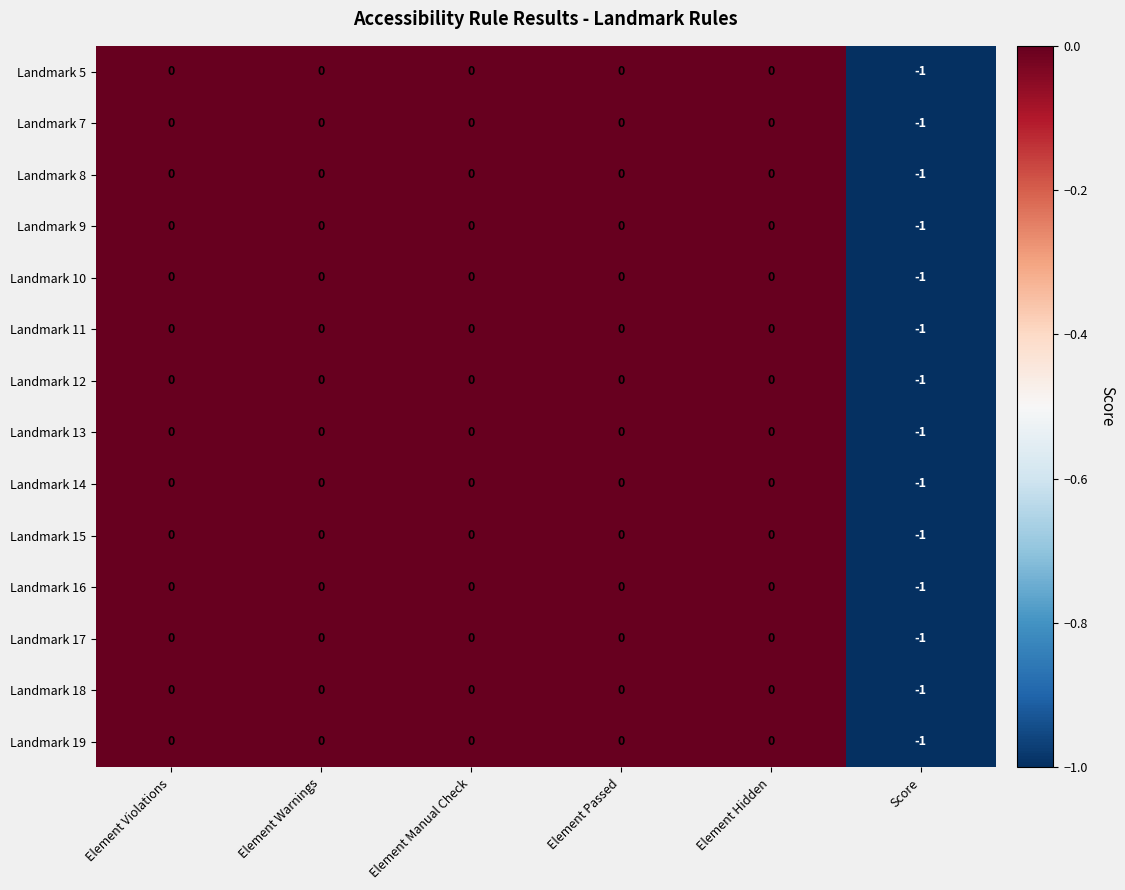

How many Landmark 18 values are between 0 and 1?

5